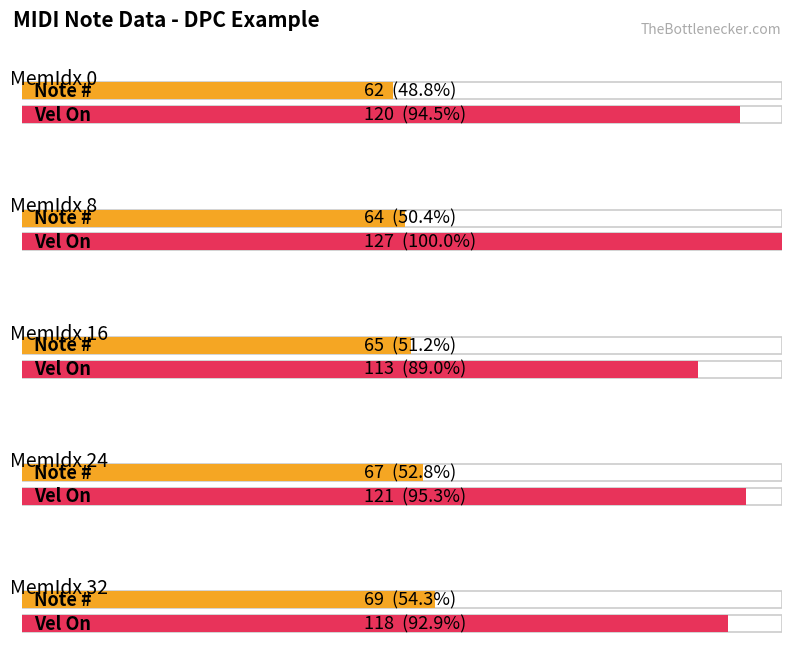

What is the value of the Note # bar at the 2nd from the left?

64